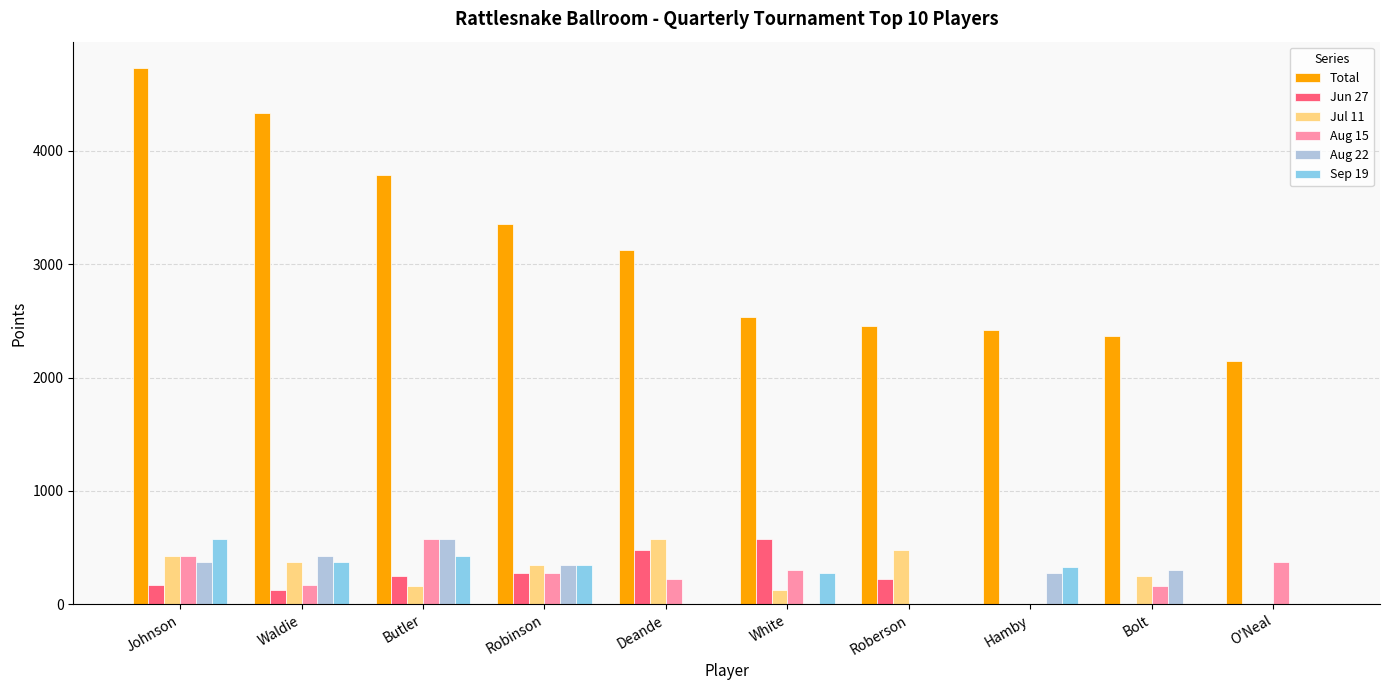

Is the value of Jun 27 at Robinson greater than the value of Total at Bolt?

No